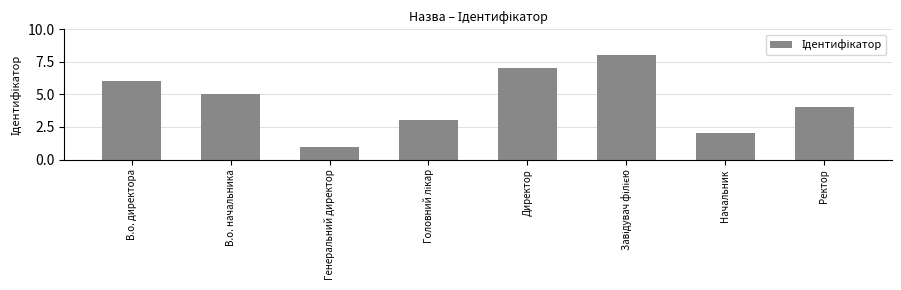

How many values are below 5?

4